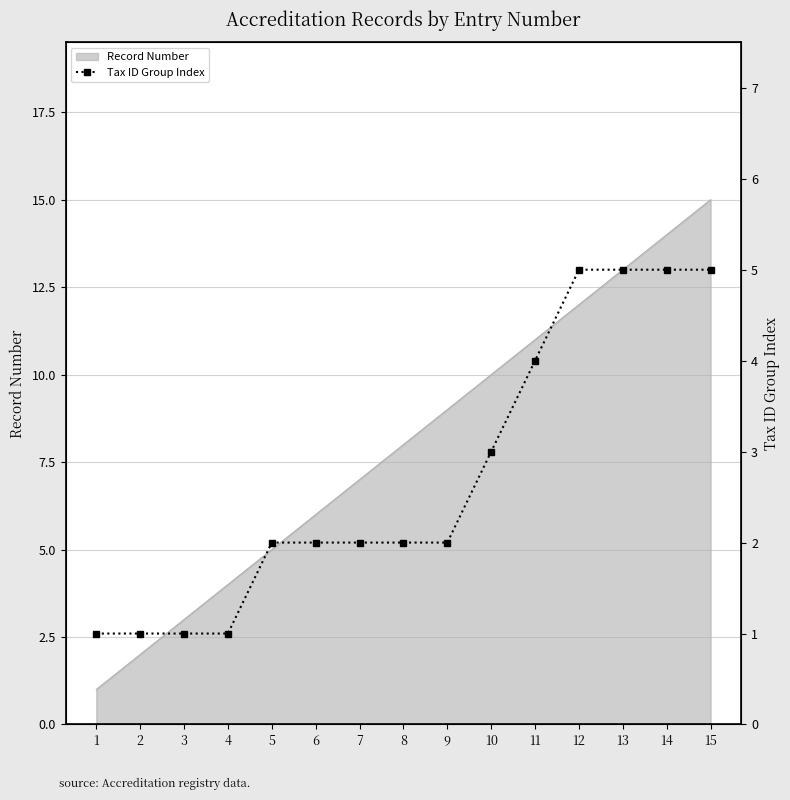

List the labels in order of value, largest first.

12, 13, 14, 15, 11, 10, 5, 6, 7, 8, 9, 1, 2, 3, 4